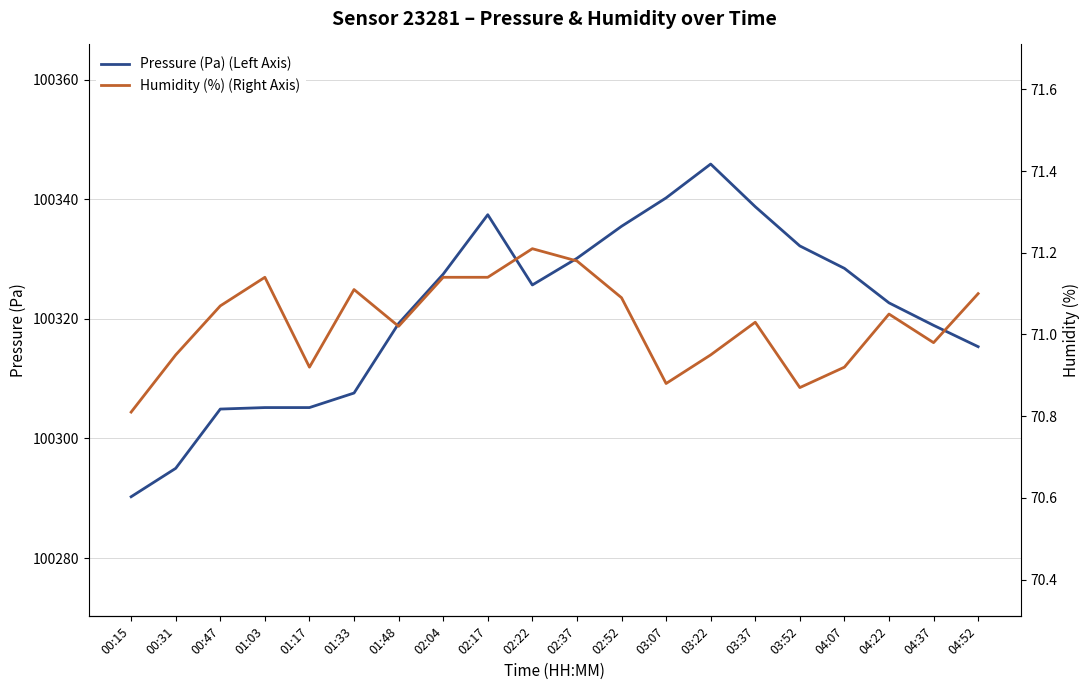

Which category has the lowest value in the Pressure (Pa) (Left Axis) series?

00:15